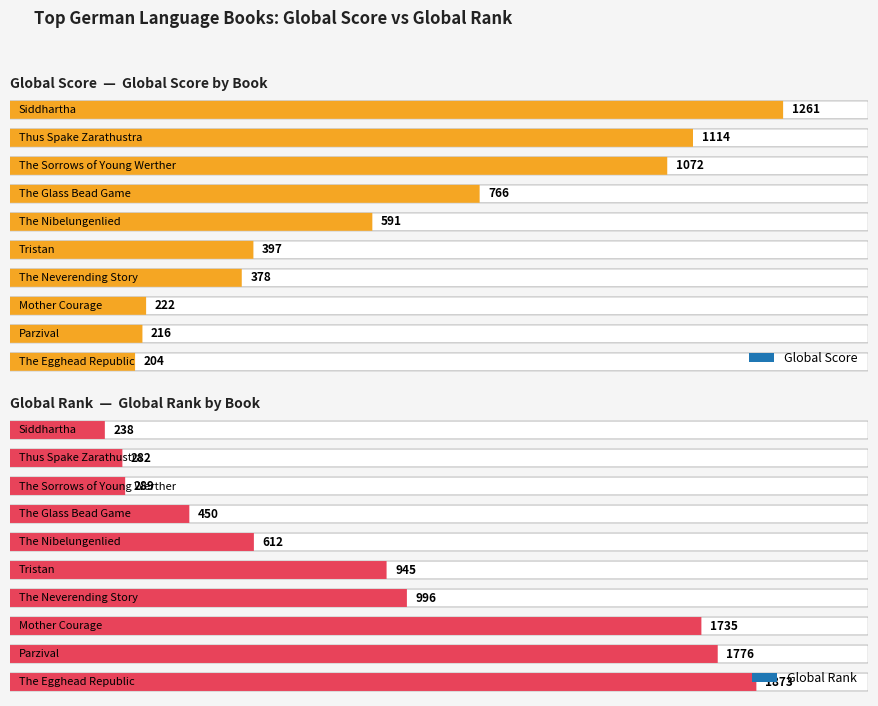

Are the bars grouped side by side (vs. stacked)?

Yes